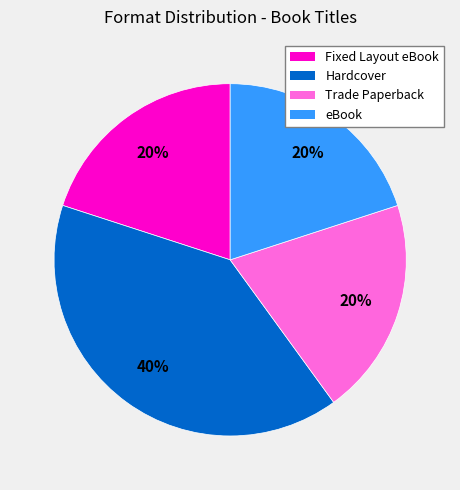

What percentage is the Trade Paperback slice, to the nearest percent?

20%